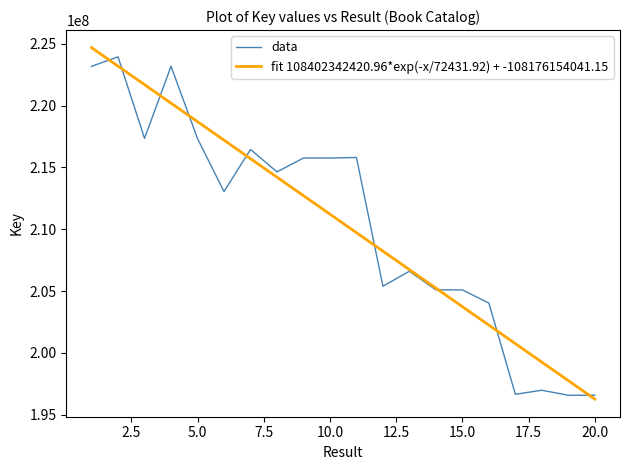

What is the minimum value shown in the chart?

196260310.4